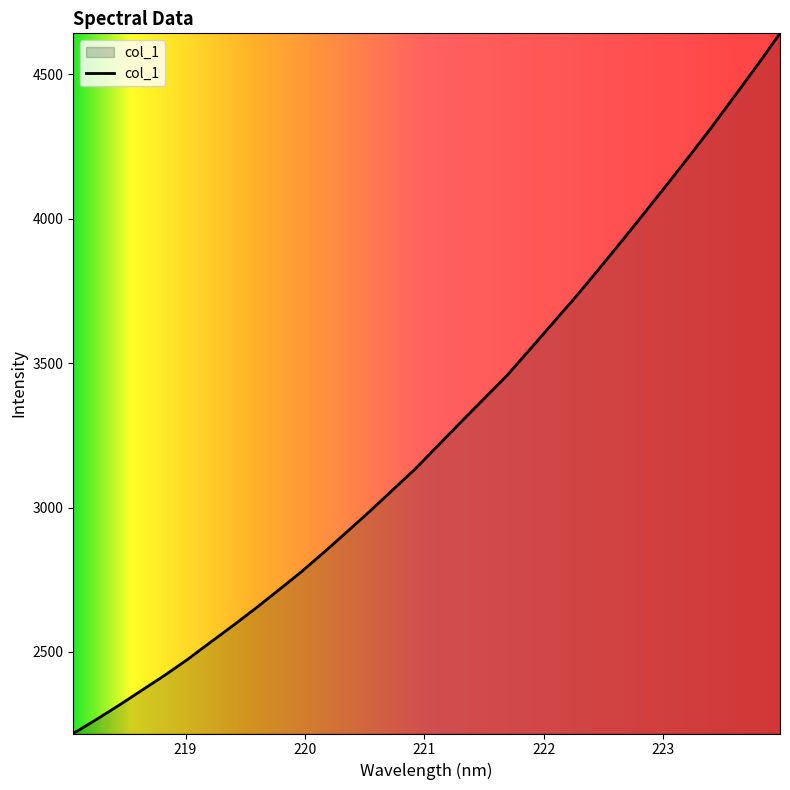

What is the minimum value shown in the chart?

2217.5